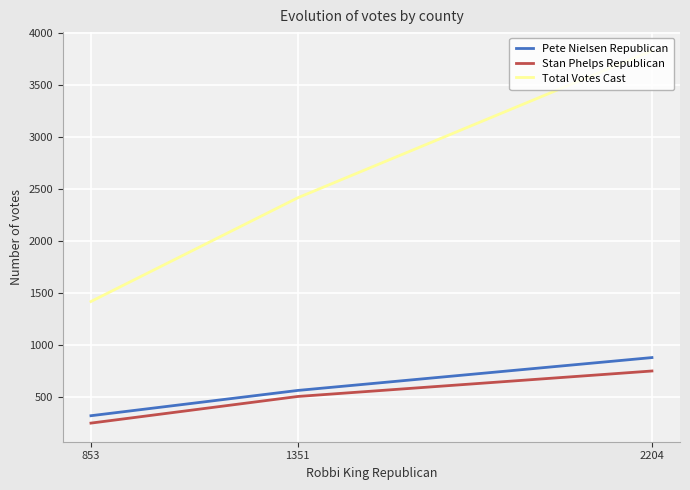

How many lines are shown in the chart?

3